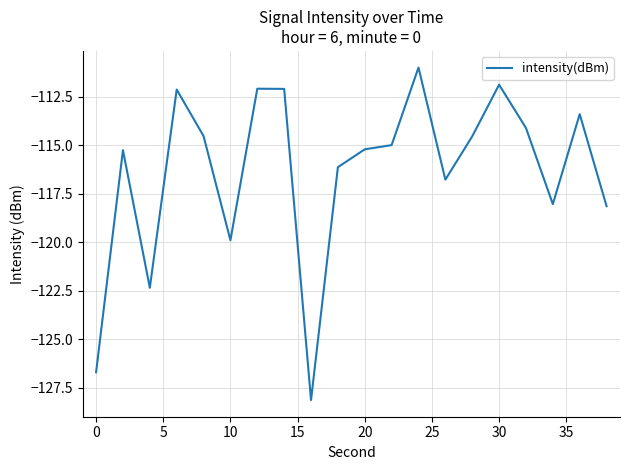

What is the maximum value shown in the chart?

-111.0